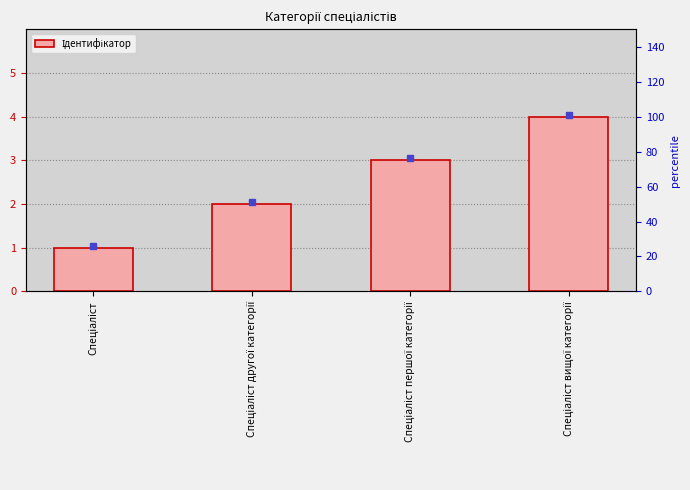

Which has a higher value, Спеціаліст вищої категорії or Спеціаліст другої категорії?

Спеціаліст вищої категорії